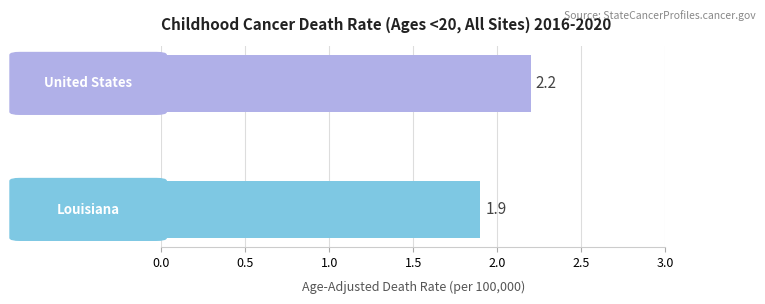

What is the maximum value shown in the chart?

2.2